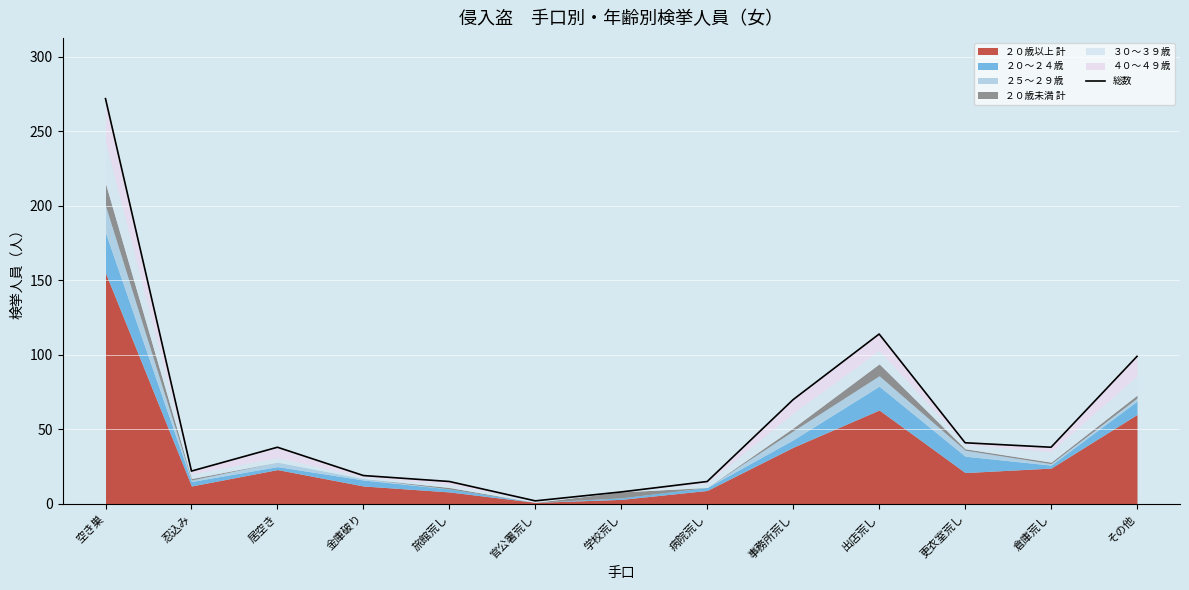

What is the value of the 6th point from the left?

2